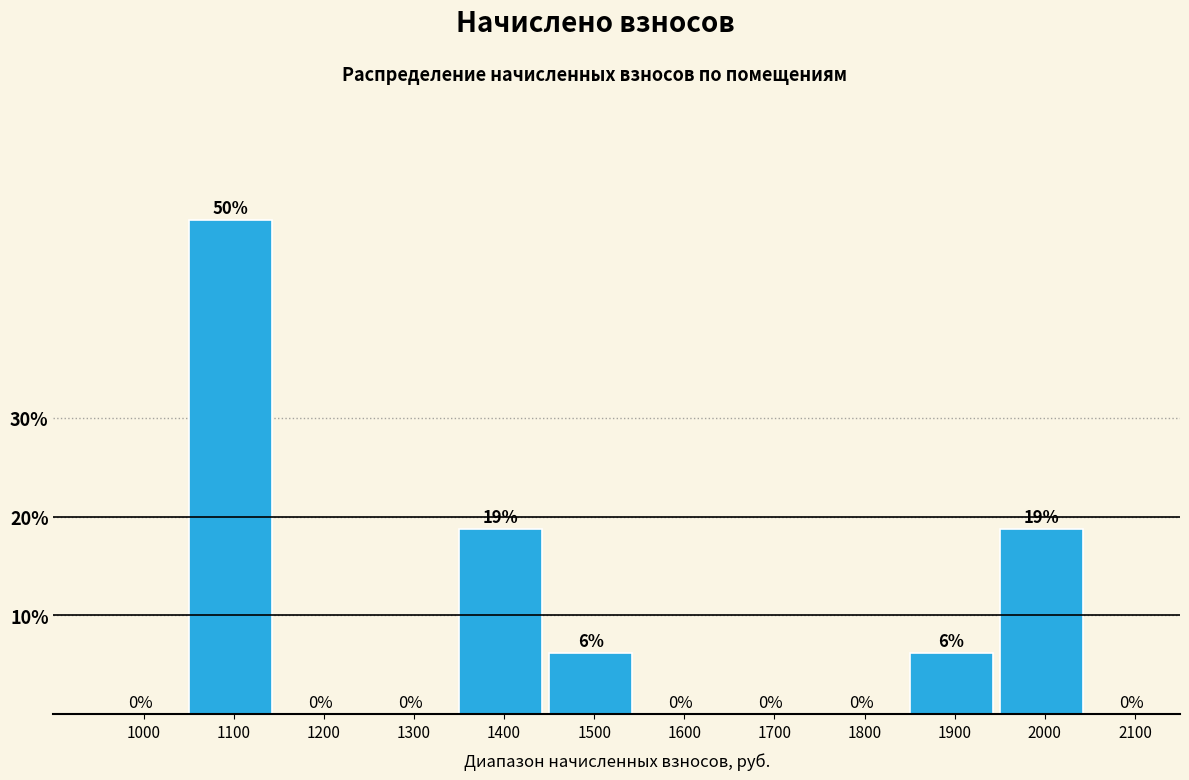

What is the sum of all values?

100.0